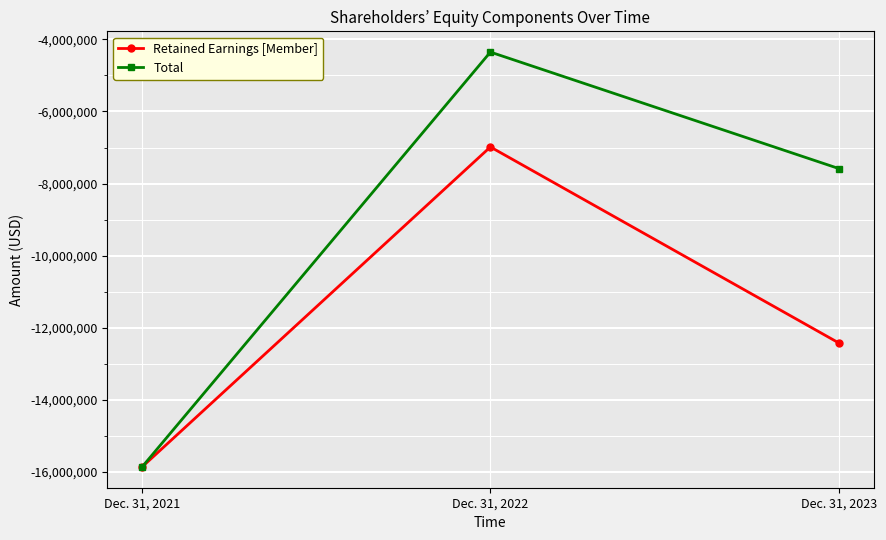

Rank the series by their maximum value, from lowest to highest.

Retained Earnings [Member], Total